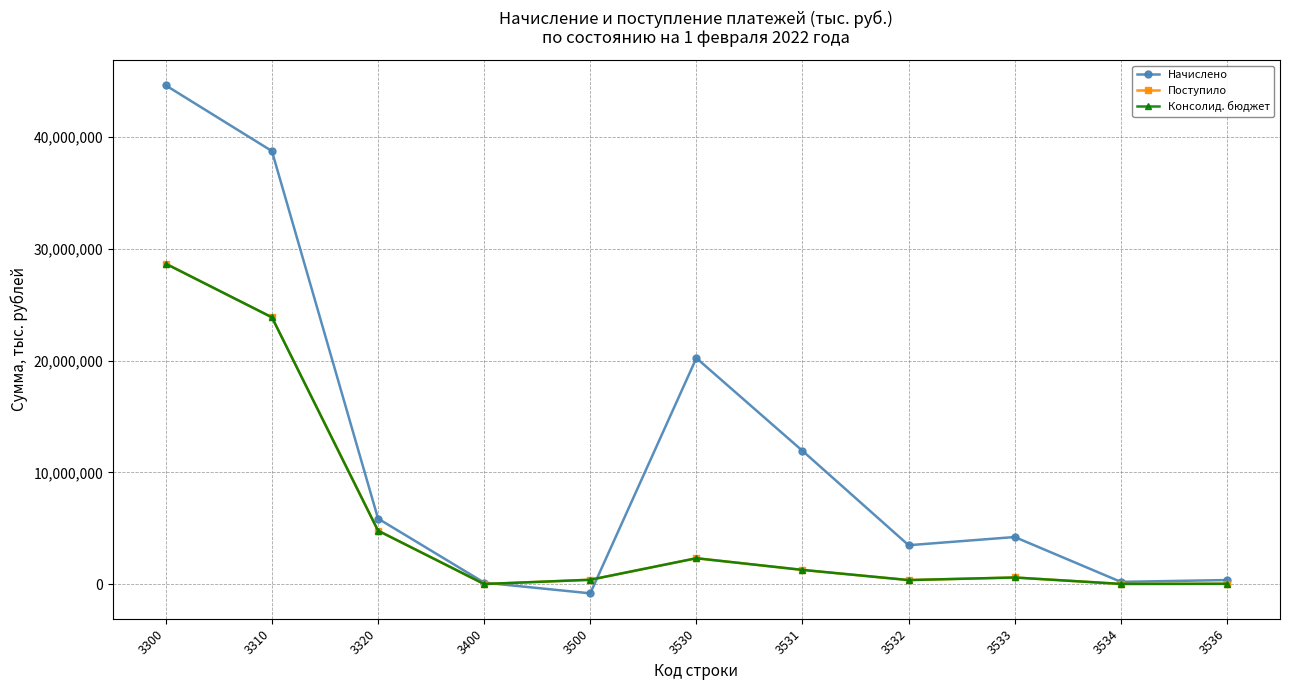

True or false: Начислено and Поступило cross at least once.

True